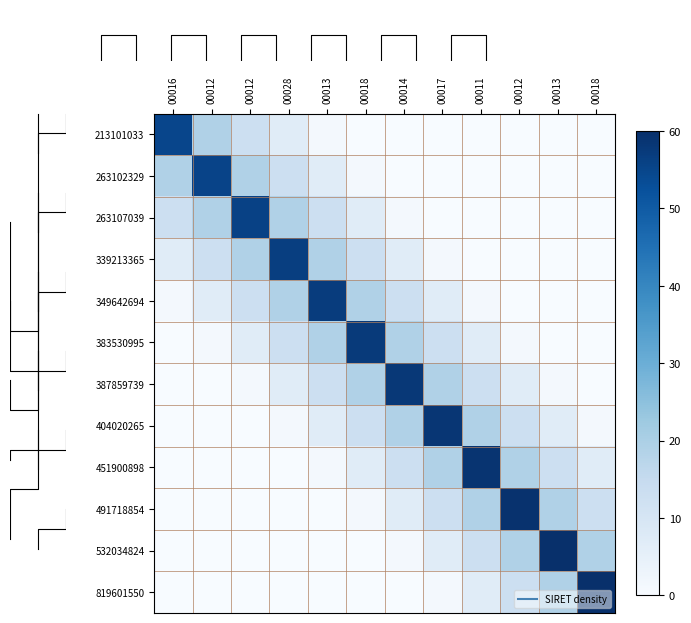

How many values in the 213101033 series exceed 0?

5